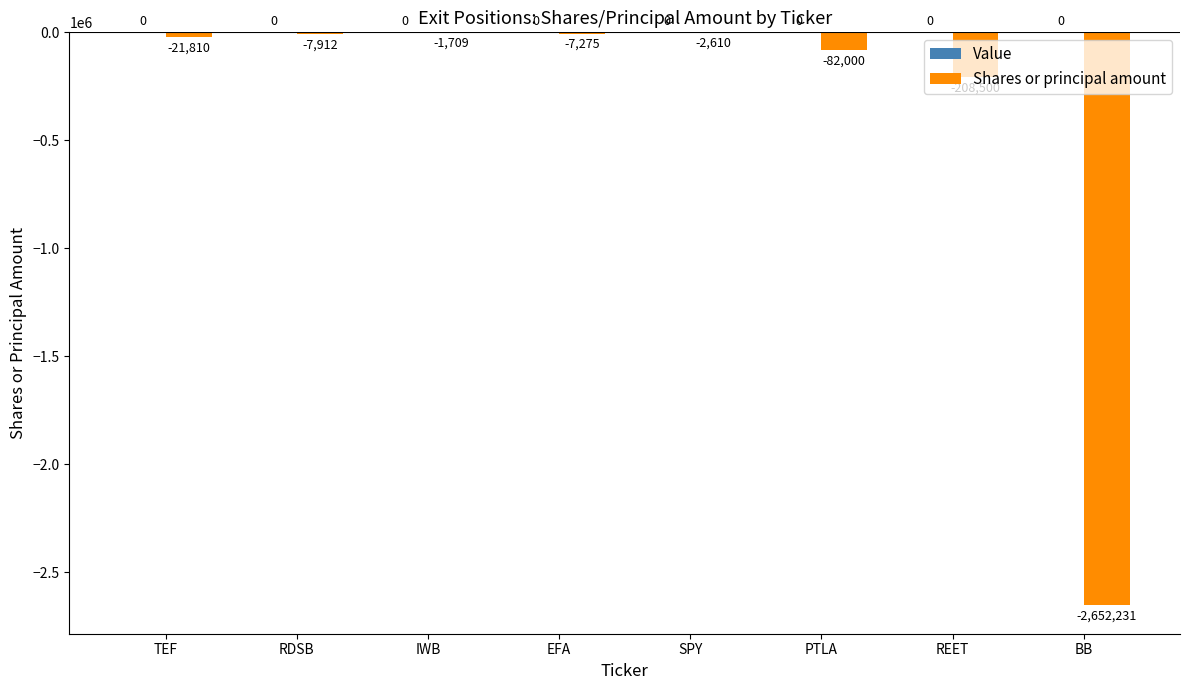

Where is the data nearest to the value -1326970?

REET